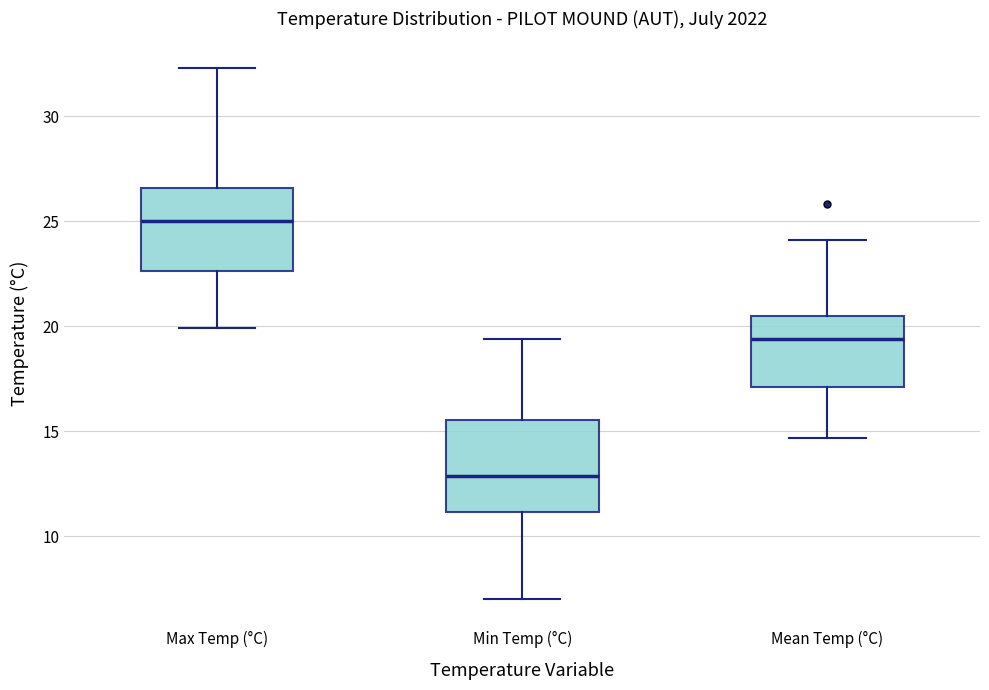

Reading left to right, read every box against the y-axis: the position of its median line, the range the box covers, and the ends of its whiskers. The values are not printed on the chart, so give them approximately, as read against the axis.

Max Temp (°C): median 25.0, box 22.5 to 26.5, whiskers 20.0 to 32.5
Min Temp (°C): median 13.0, box 11.0 to 15.5, whiskers 7.0 to 19.5
Mean Temp (°C): median 19.5, box 17.0 to 20.5, whiskers 14.5 to 24.0